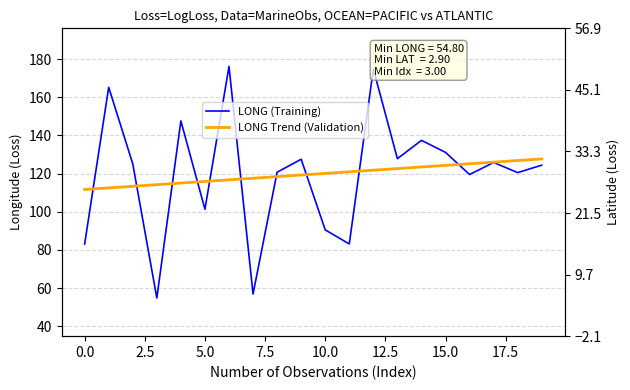

True or false: LONG Trend (Validation) has more than 0 interior local peaks.

False